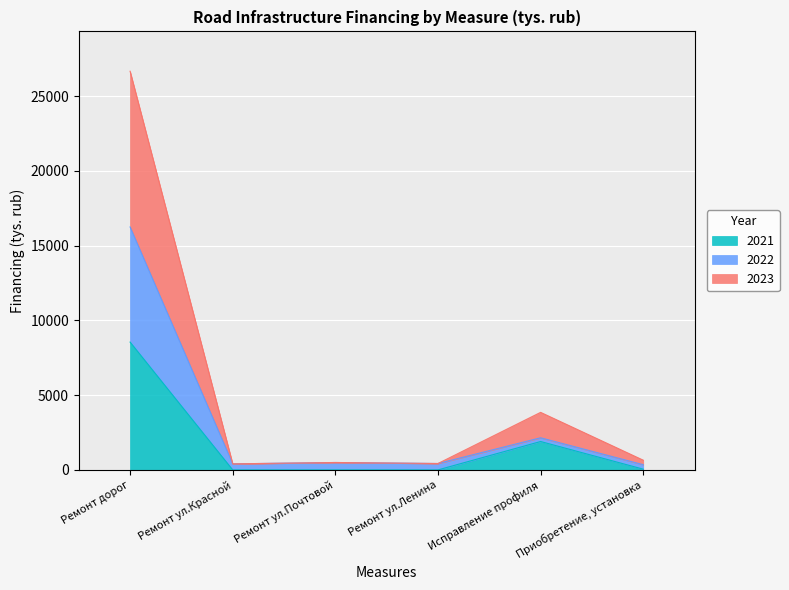

Which category has the highest value in the 2021 series?

Ремонт дорог